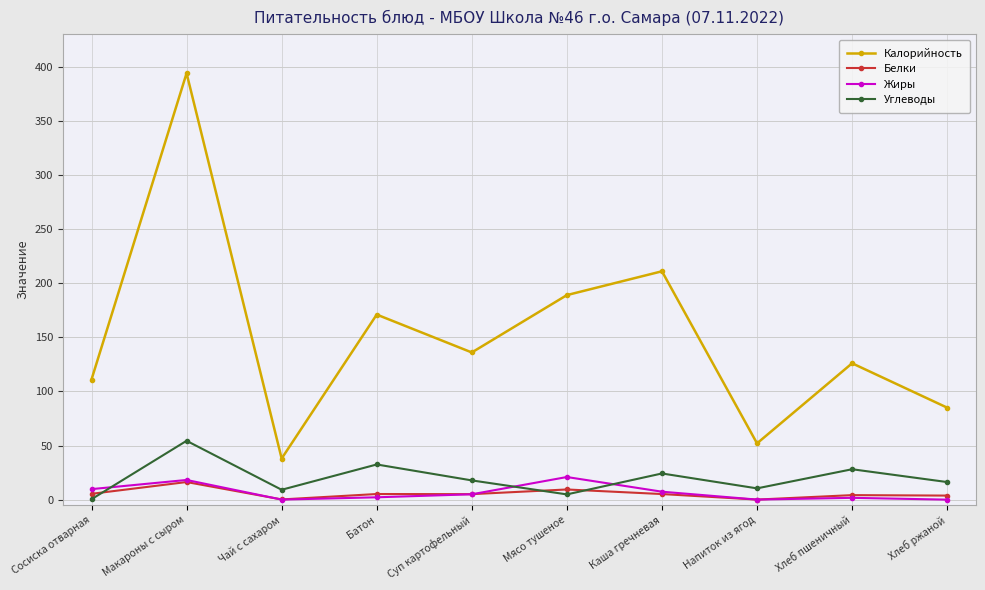

How many series are shown in this chart?

4